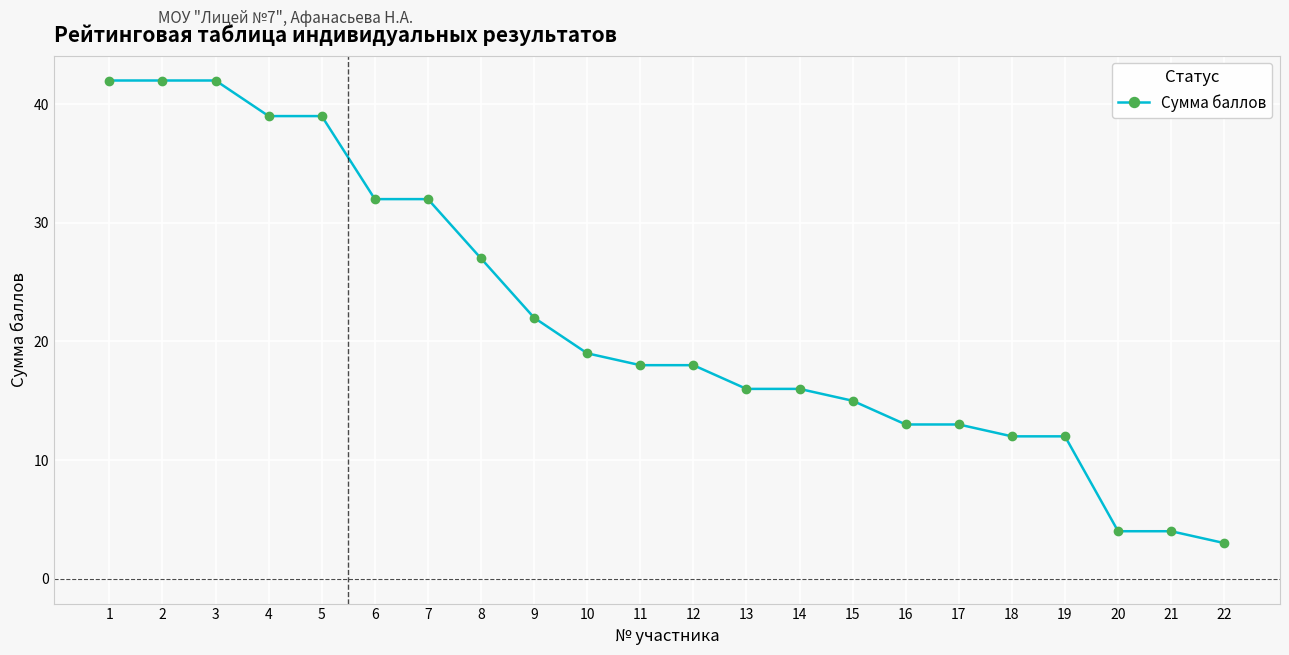

True or false: the data shows 8 at 11.

False